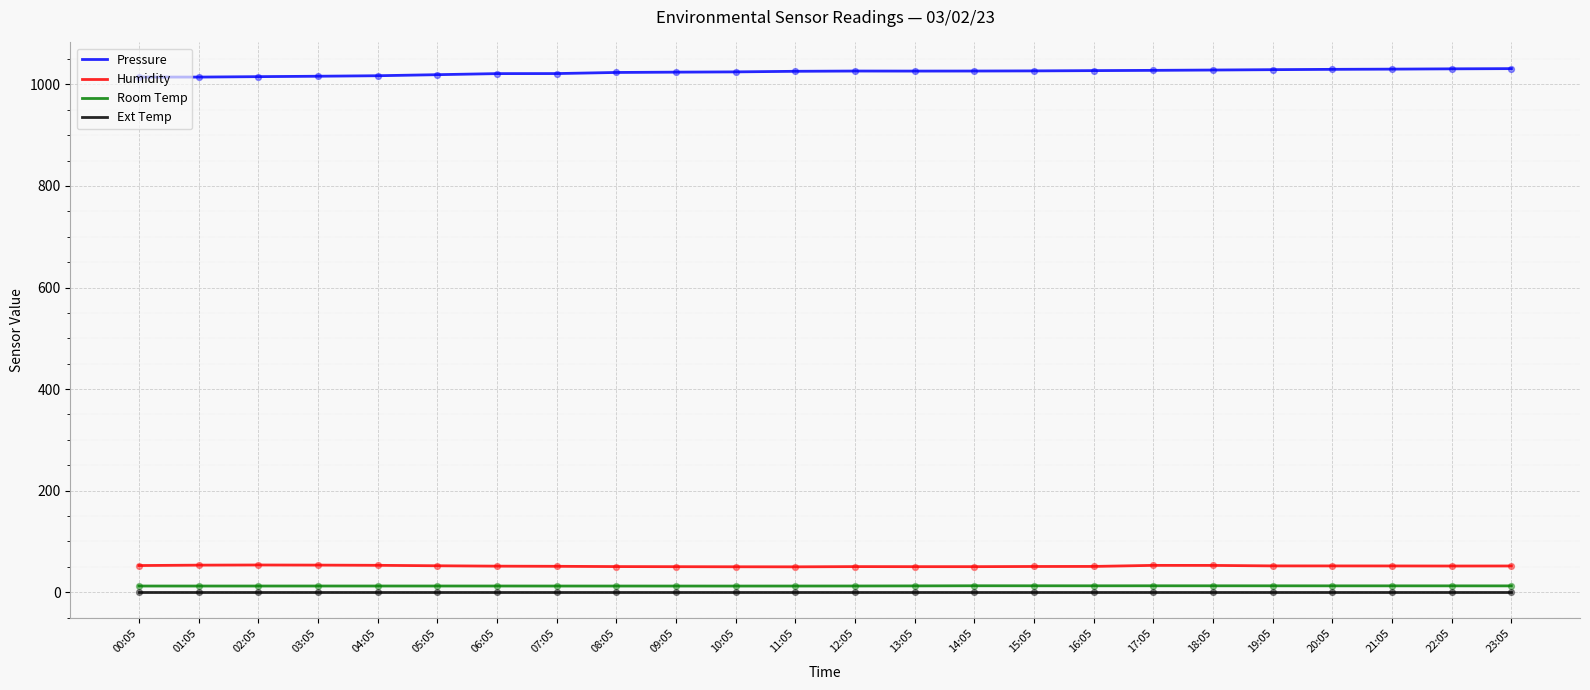

Which series has the largest total across all categories?

Pressure